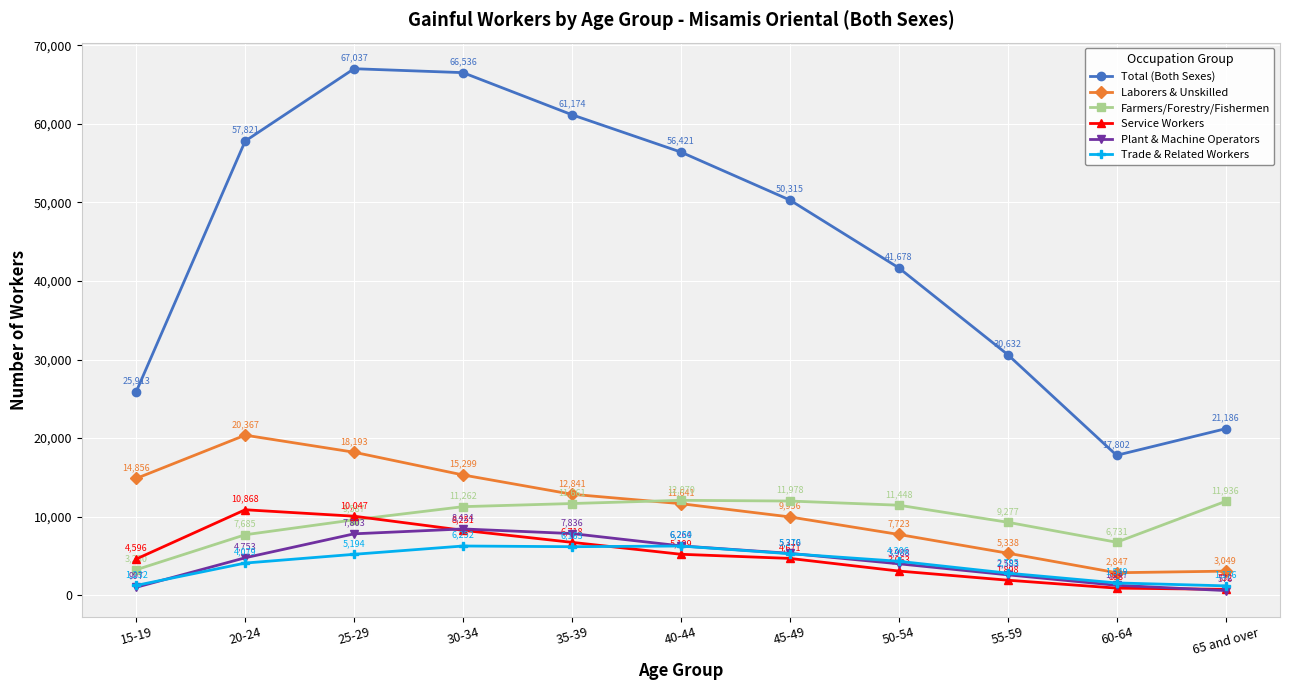

Which category has the lowest value across all series?

65 and over